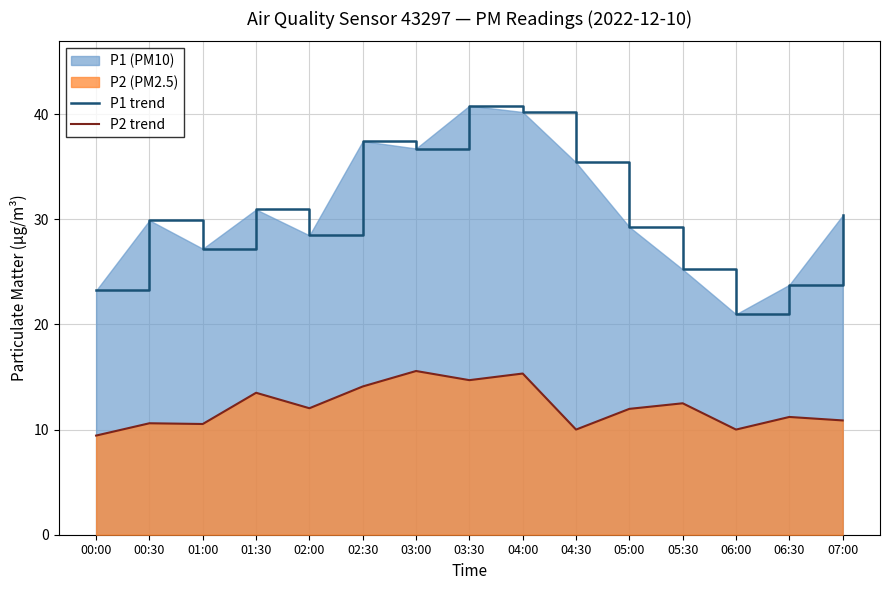

The P1 trend series shows 37.4 at 02:30. True or false?

True